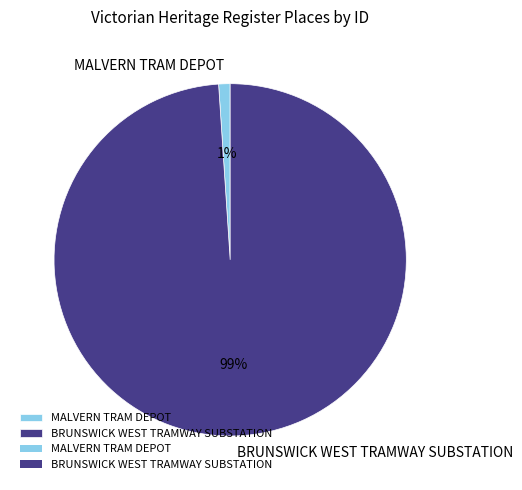

Rank the categories by value from highest to lowest.

BRUNSWICK WEST TRAMWAY SUBSTATION, MALVERN TRAM DEPOT